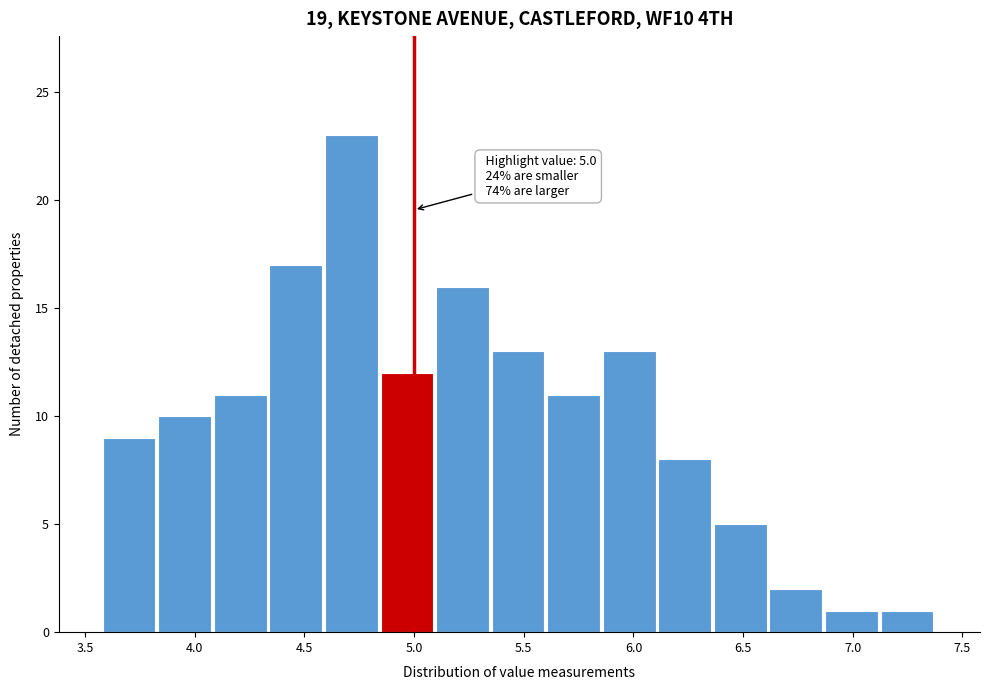

Over which range of the x-axis is the bar tallest?

4.60 to 4.85